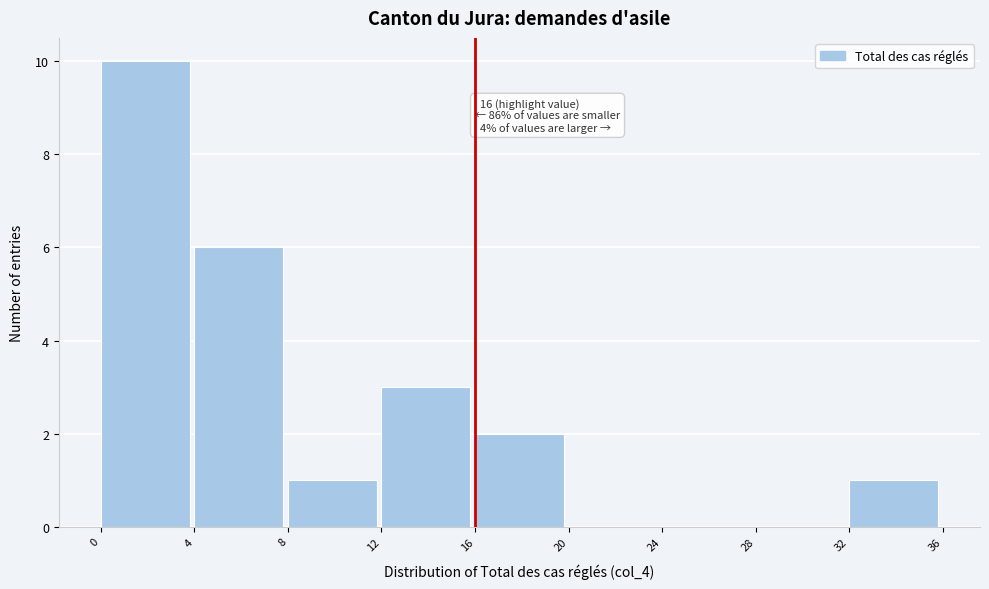

Over which range of the x-axis is the bar tallest?

0 to 4